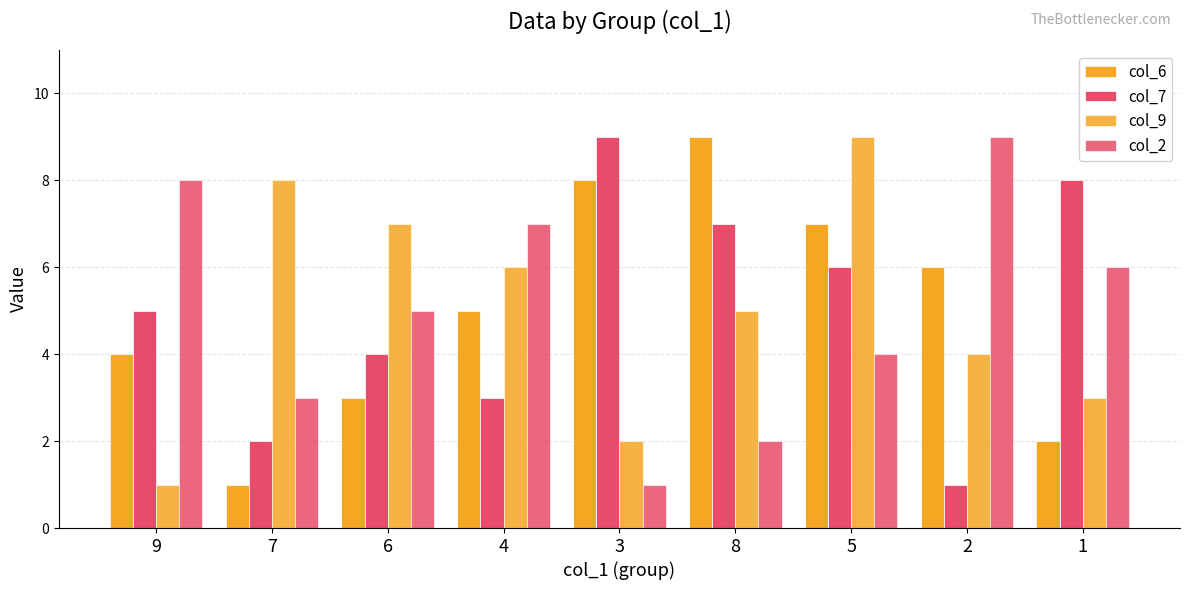

Count the number of data series in this chart.

4